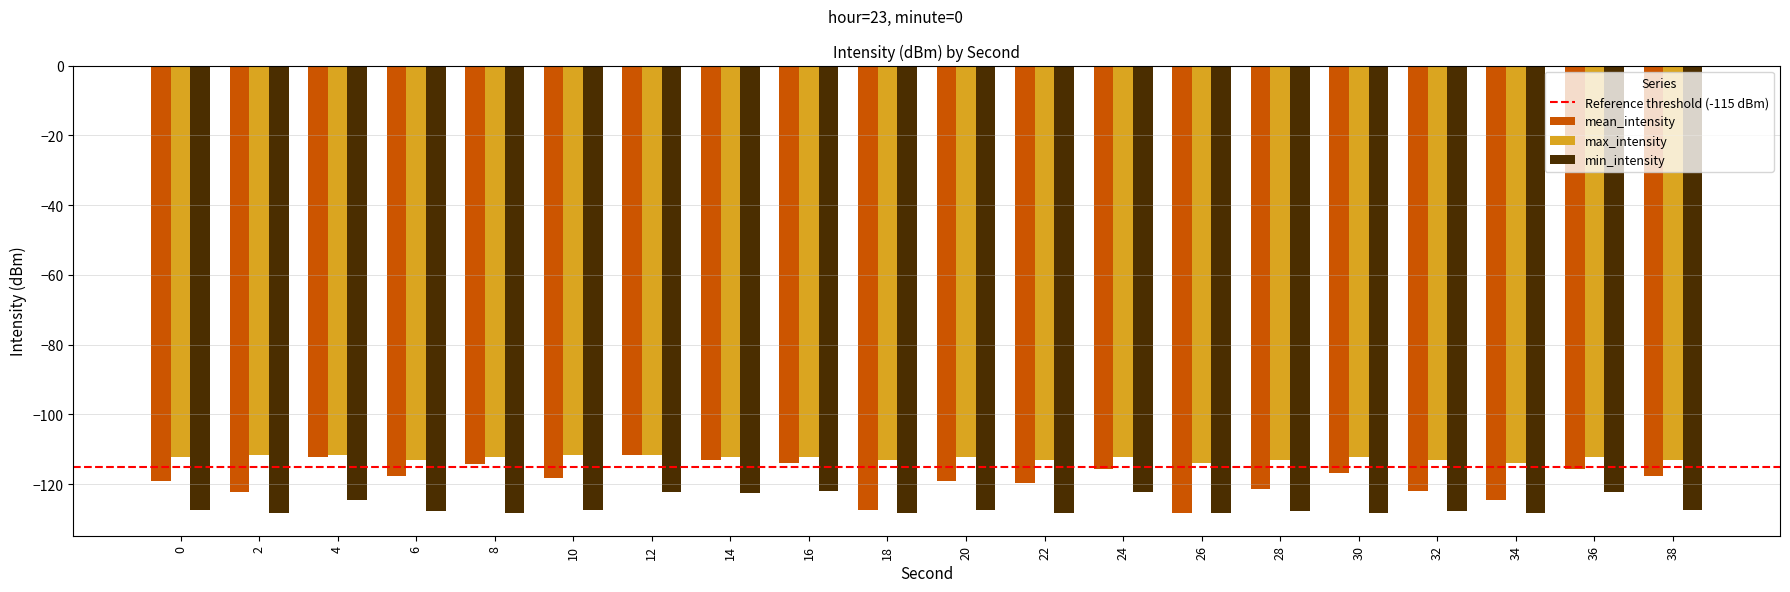

How many series are shown in this chart?

3